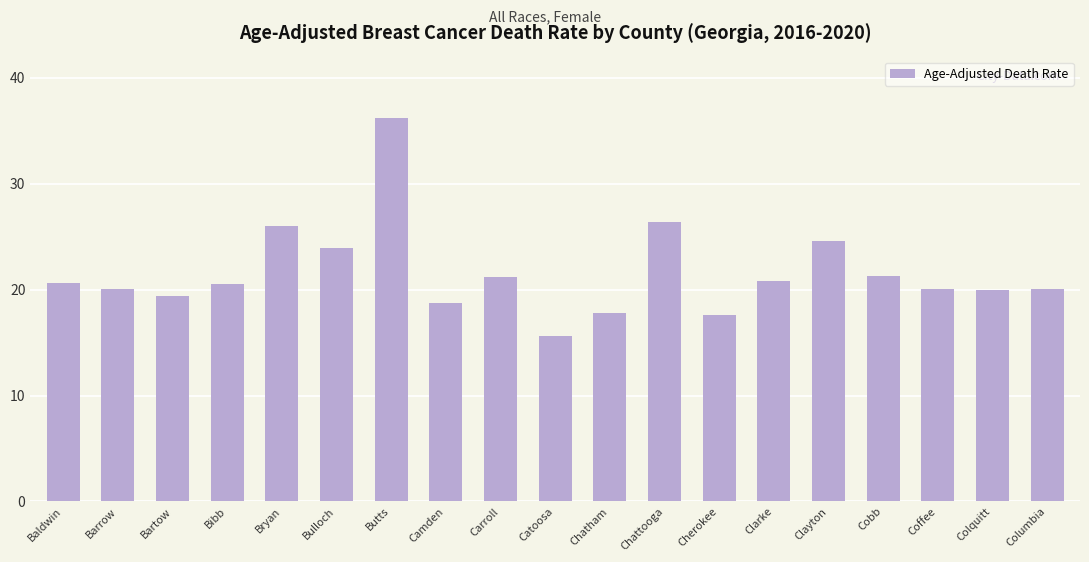

What is the ratio of the value at Baldwin to the value at Carroll?

1.0